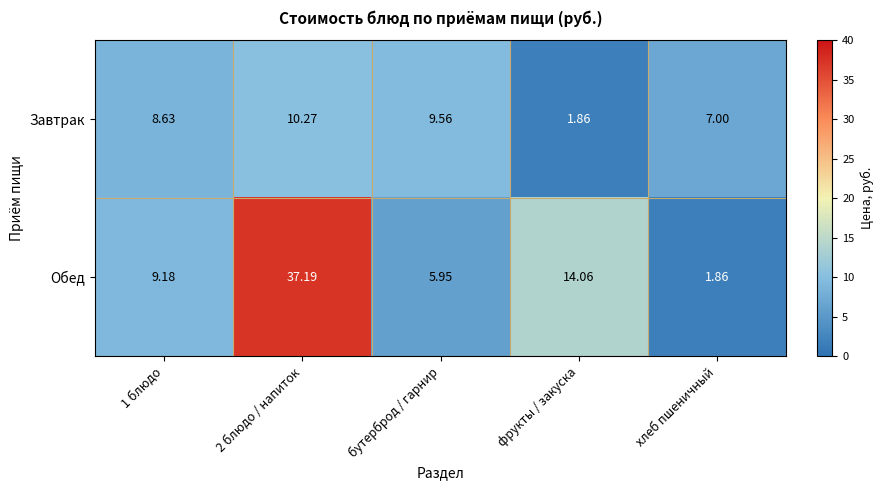

Which series has the largest total across all categories?

Обед